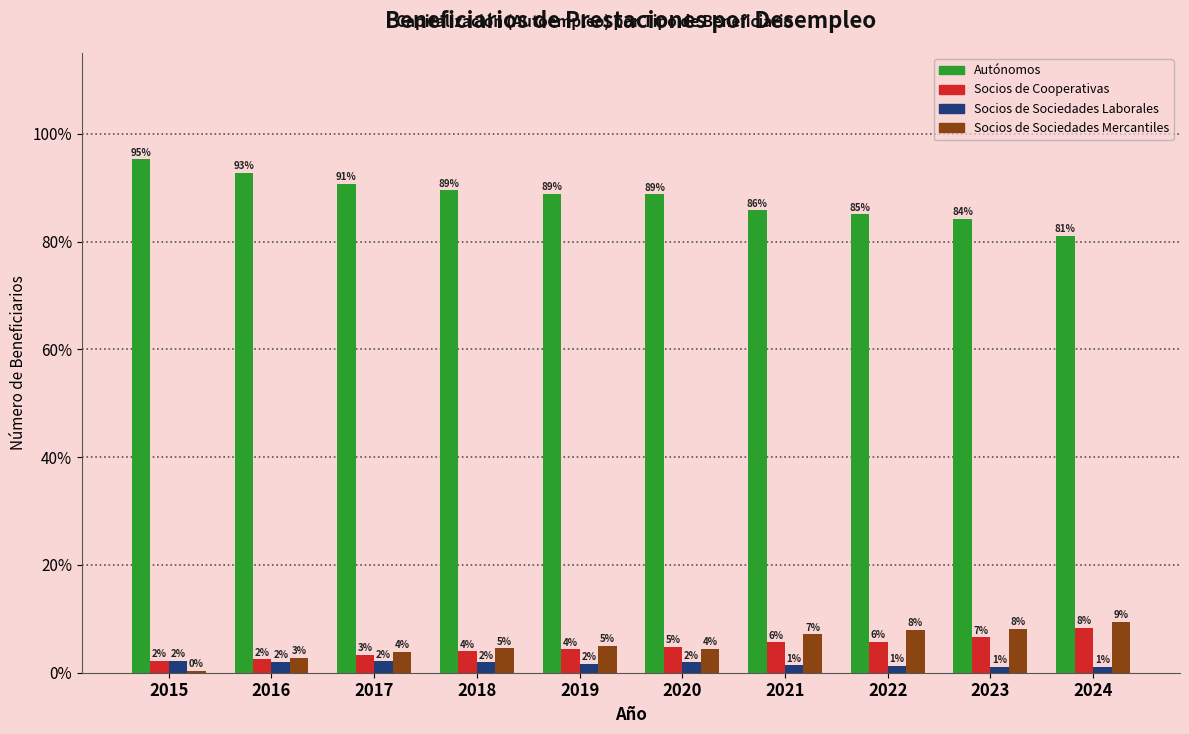

Which series has the largest range (max minus min)?

Autónomos